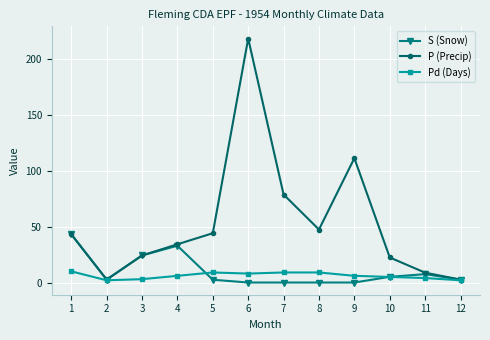

What is the highest value of the S (Snow) series?

43.2